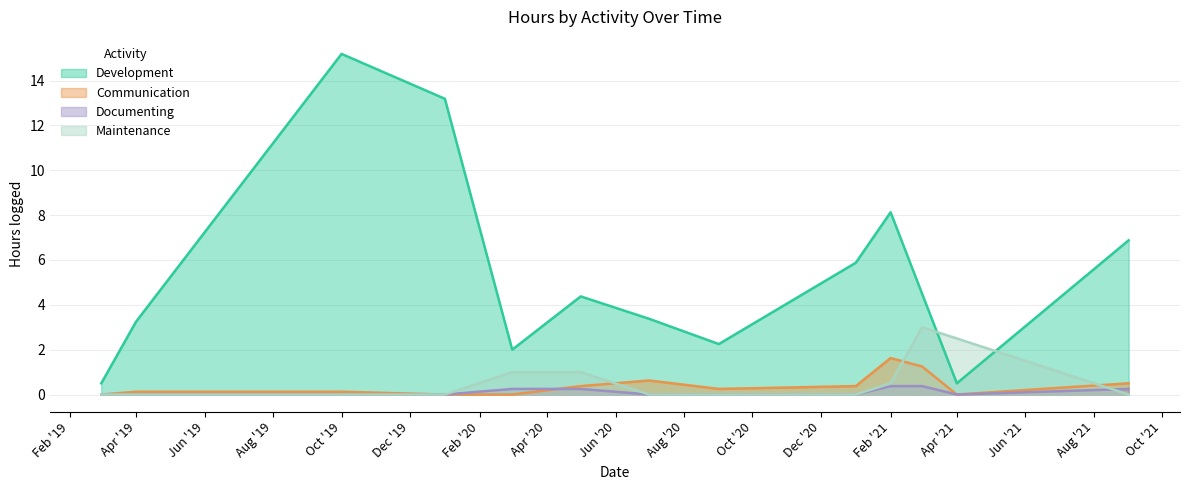

Which series has the largest total across all categories?

Development